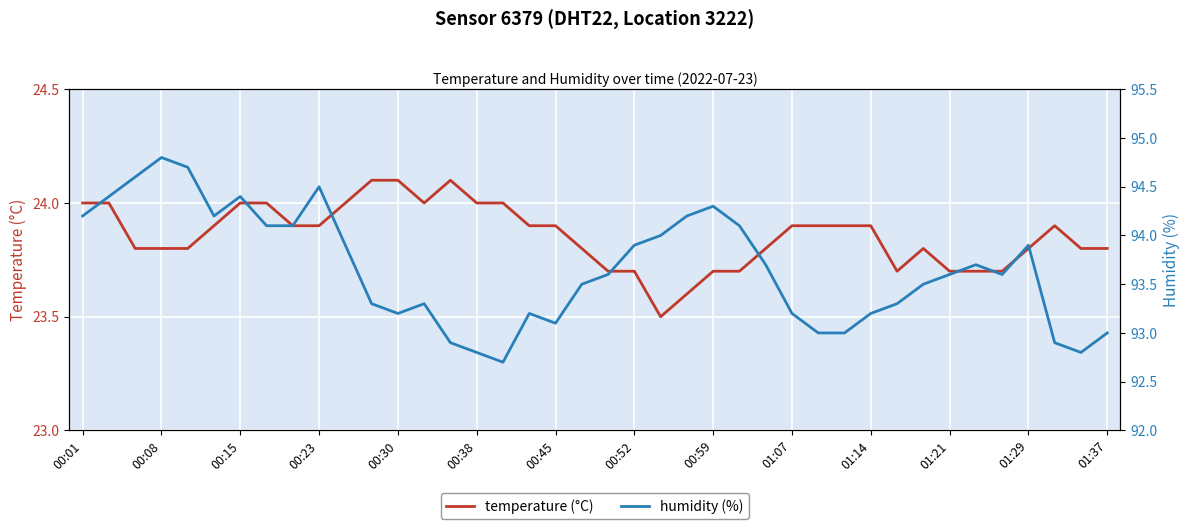

What is the difference between the second highest and minimum values in the humidity (%) series?

2.0